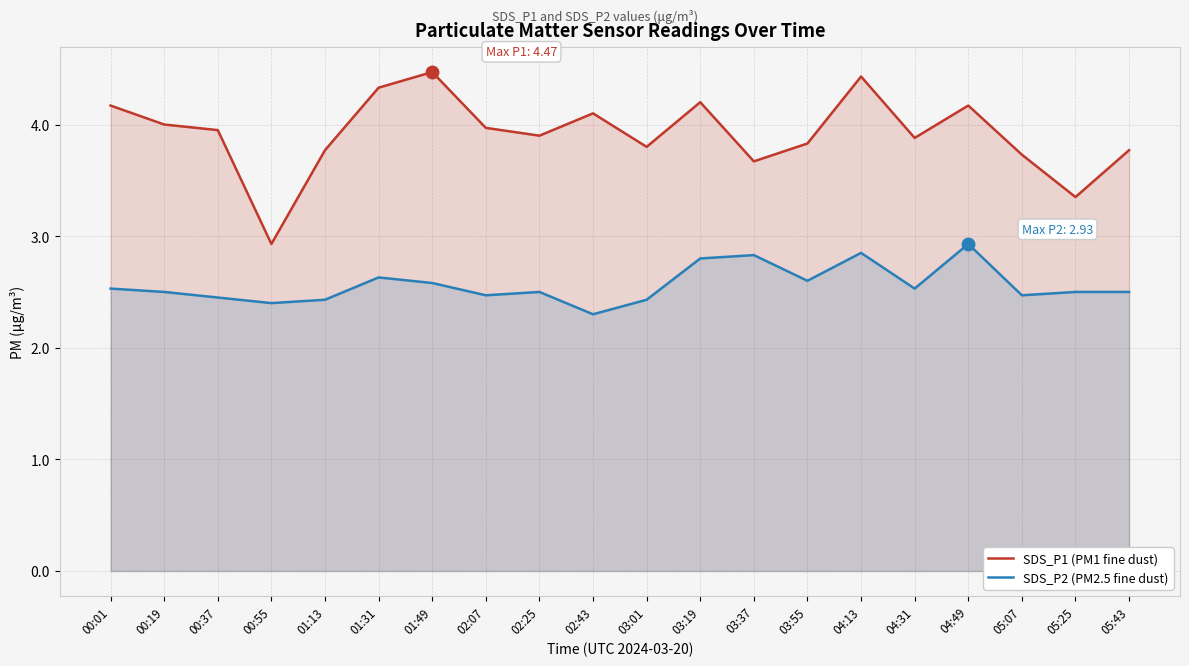

Reading right to left, transcribe all the data shown in this chart.

SDS_P1 (PM1 fine dust): 3.8	3.4	3.7	4.2	3.9	4.4	3.8	3.7	4.2	3.8	4.1	3.9	4.0	4.5	4.3	3.8	2.9	4.0	4.0	4.2
SDS_P2 (PM2.5 fine dust): 2.5	2.5	2.5	2.9	2.5	2.9	2.6	2.8	2.8	2.4	2.3	2.5	2.5	2.6	2.6	2.4	2.4	2.5	2.5	2.5